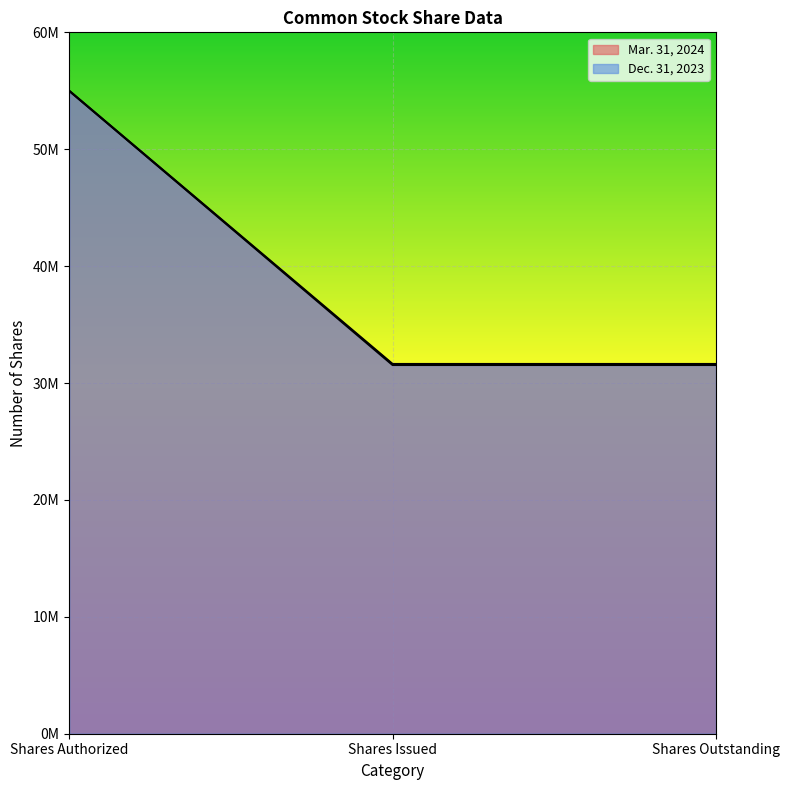

Reading left to right, transcribe all the data shown in this chart.

Mar. 31, 2024: Shares Authorized=55000000	Shares Issued=31629224	Shares Outstanding=31629224
Dec. 31, 2023: Shares Authorized=55000000	Shares Issued=31542001	Shares Outstanding=31542001